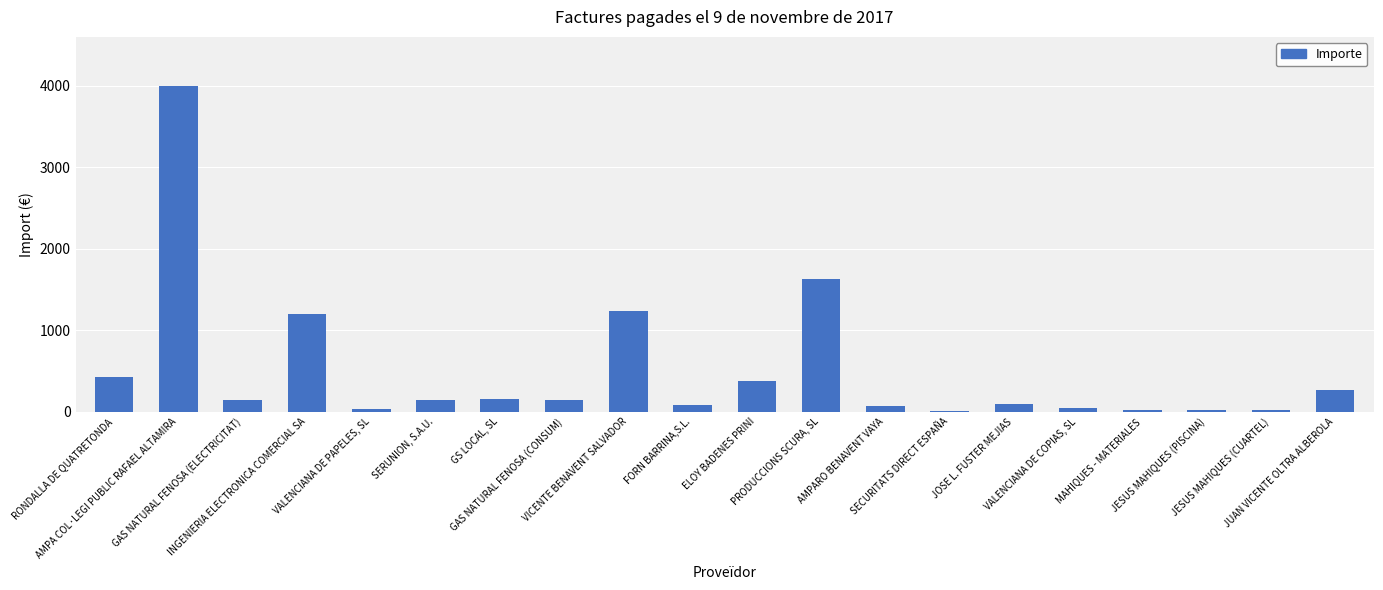

Which category has the lowest value across all series?

SECURITATS DIRECT ESPAÑA